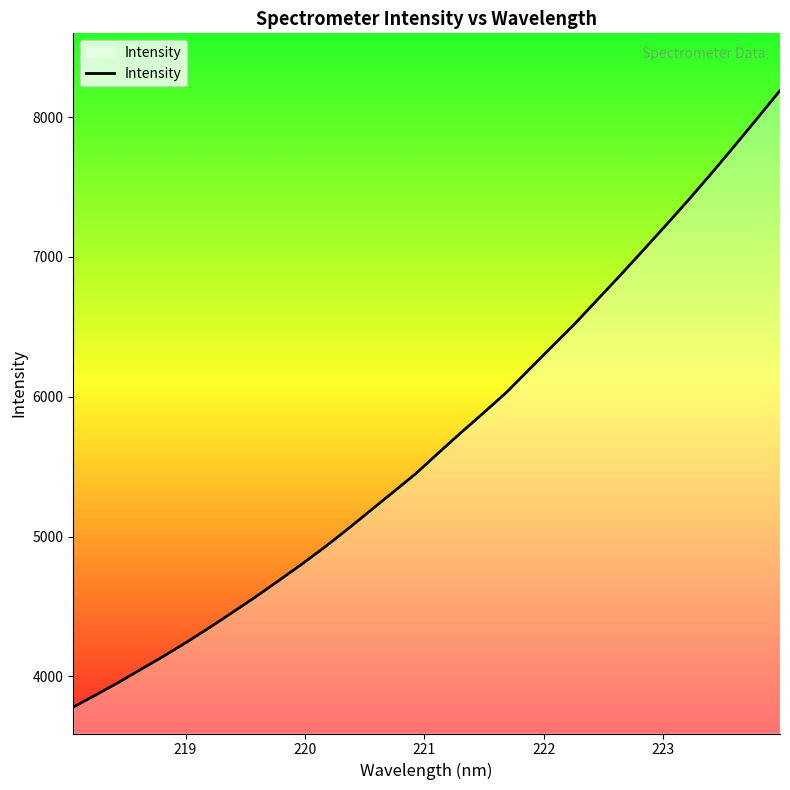

How many lines are shown in the chart?

1